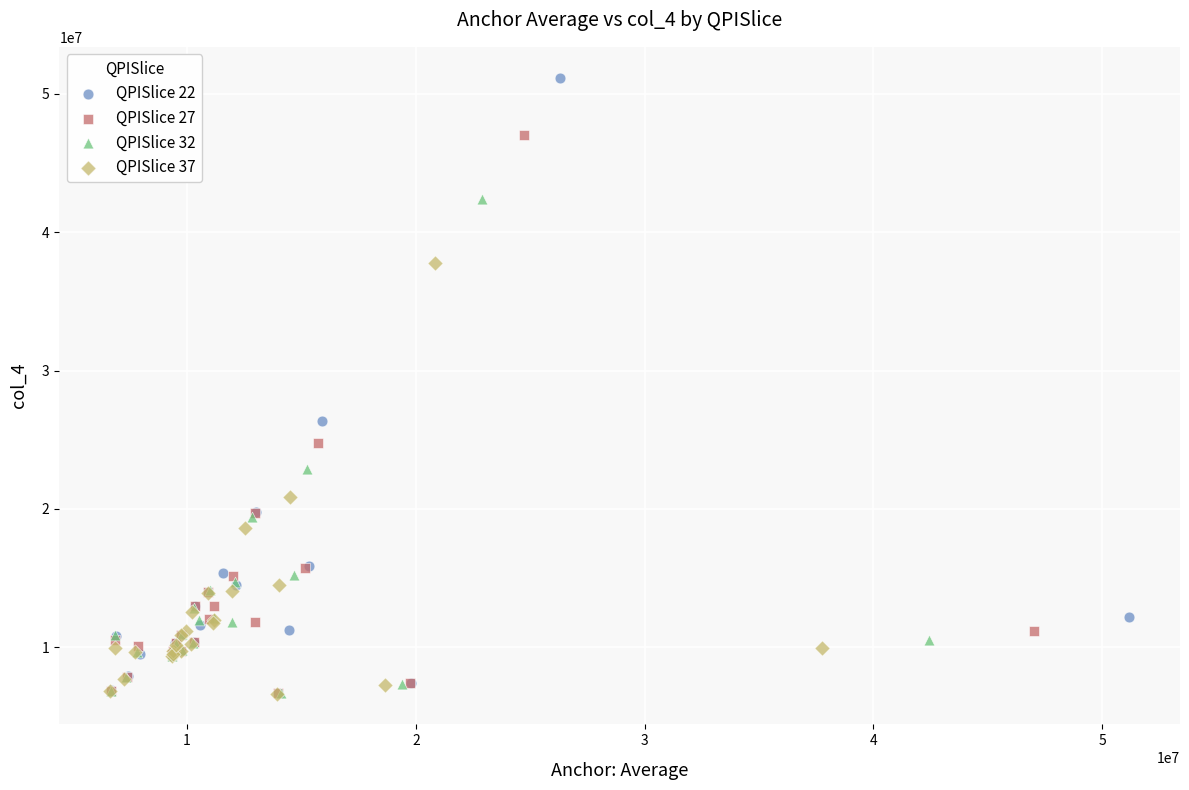

Which series contains the highest Y value?

QPISlice 22